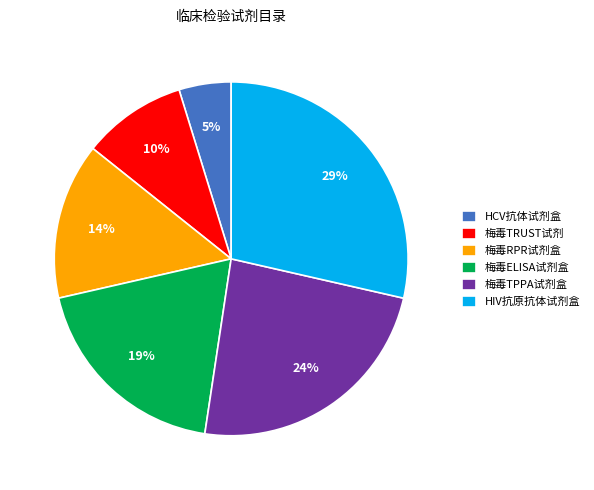

How many segments does this pie chart have?

6